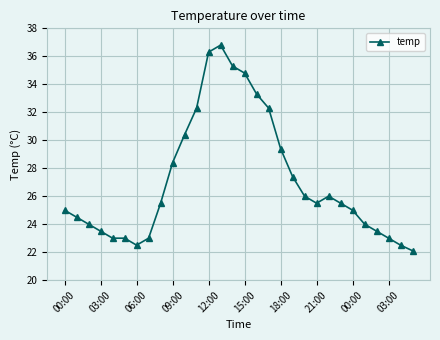

What is the smallest value displayed?

22.1